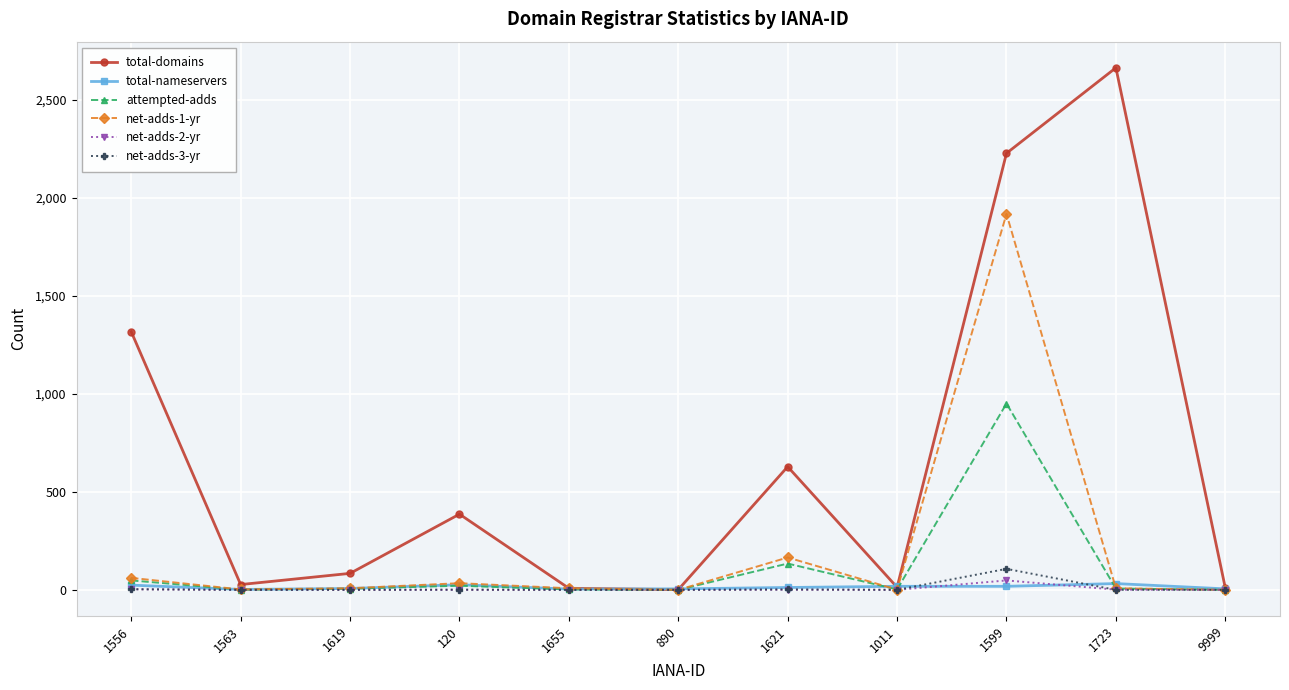

What is the label of the 4th point from the right?

1011